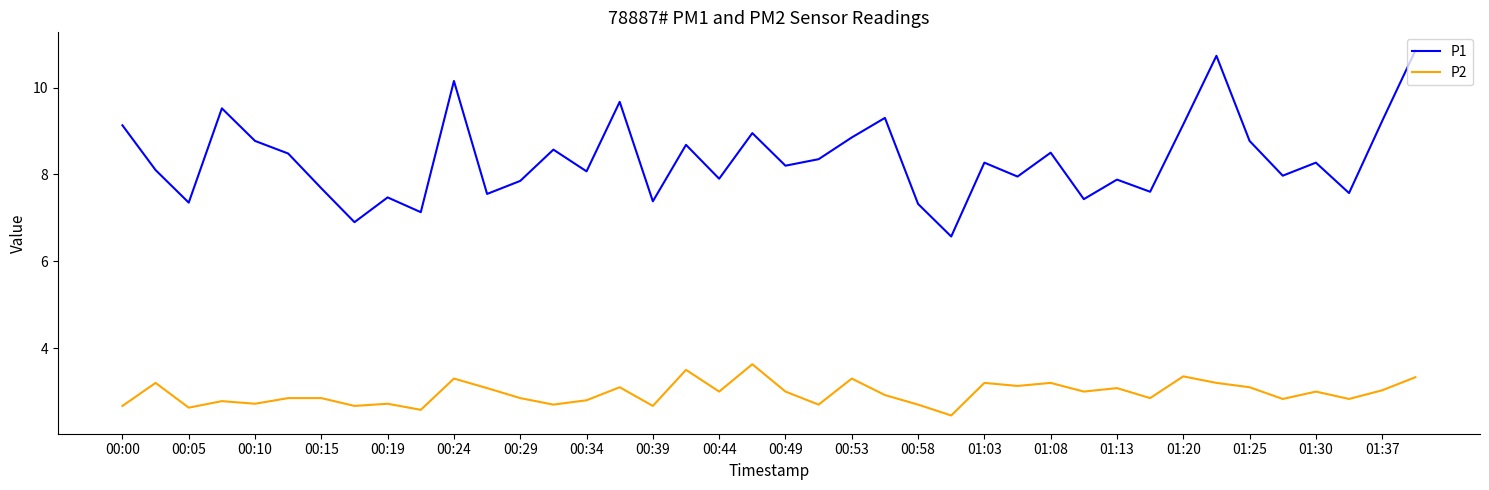

What is the smallest value displayed?

2.5